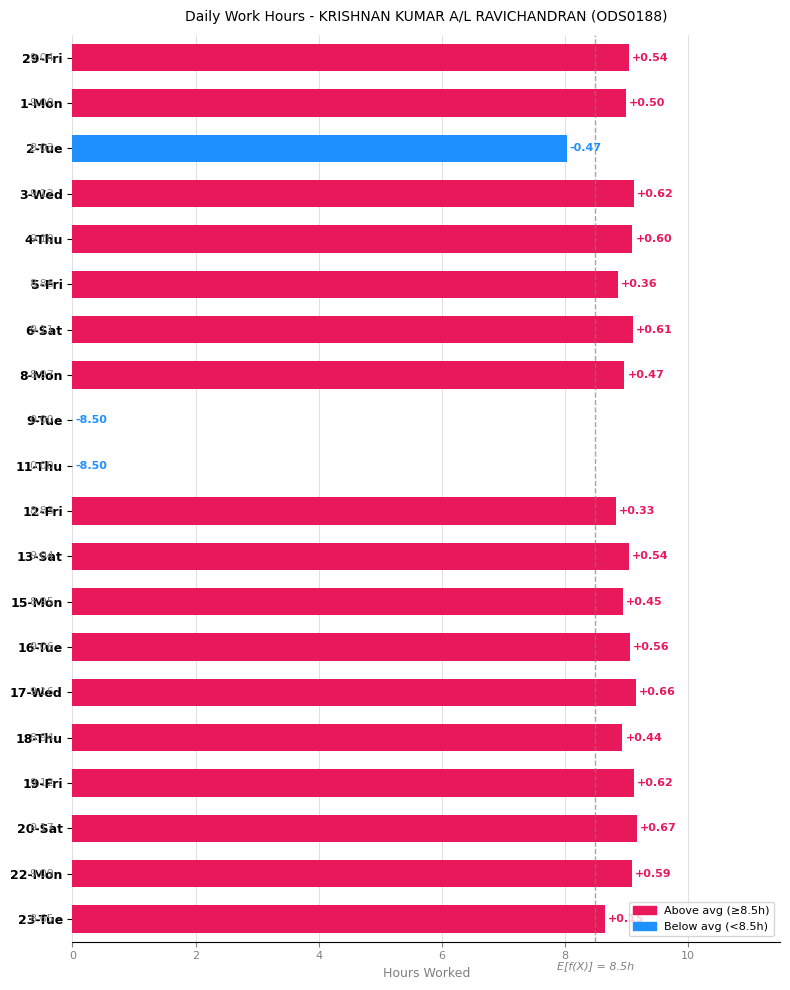

What is the change in value from 15-Mon to 17-Wed?

+0.2